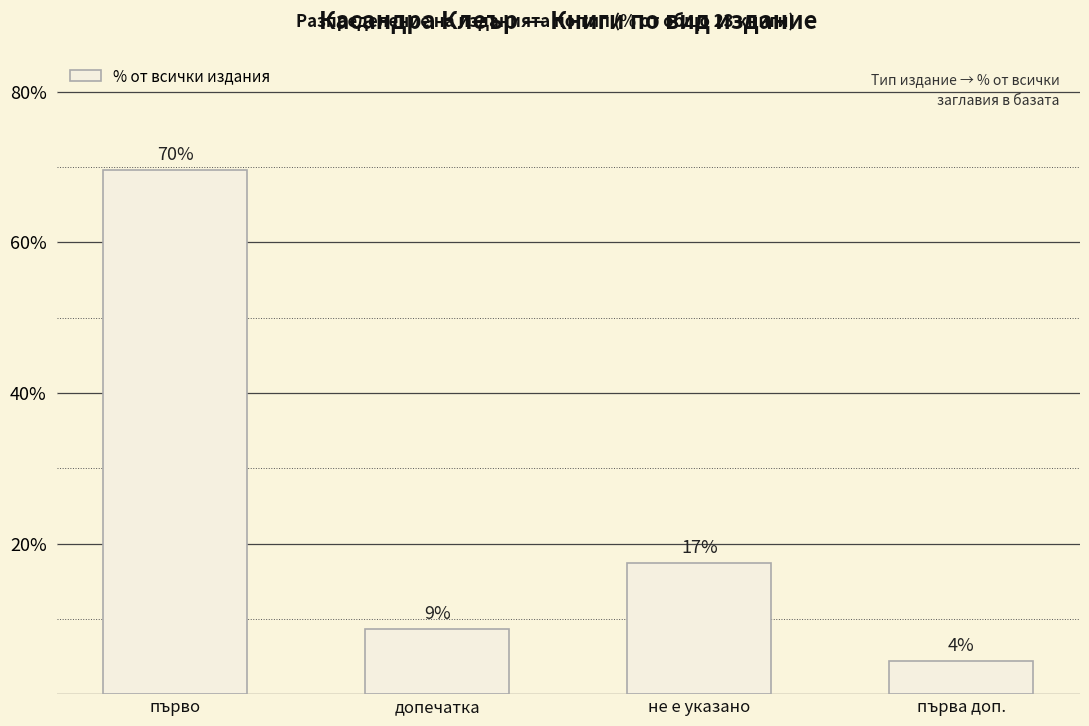

Read the value at първа доп..

4.3